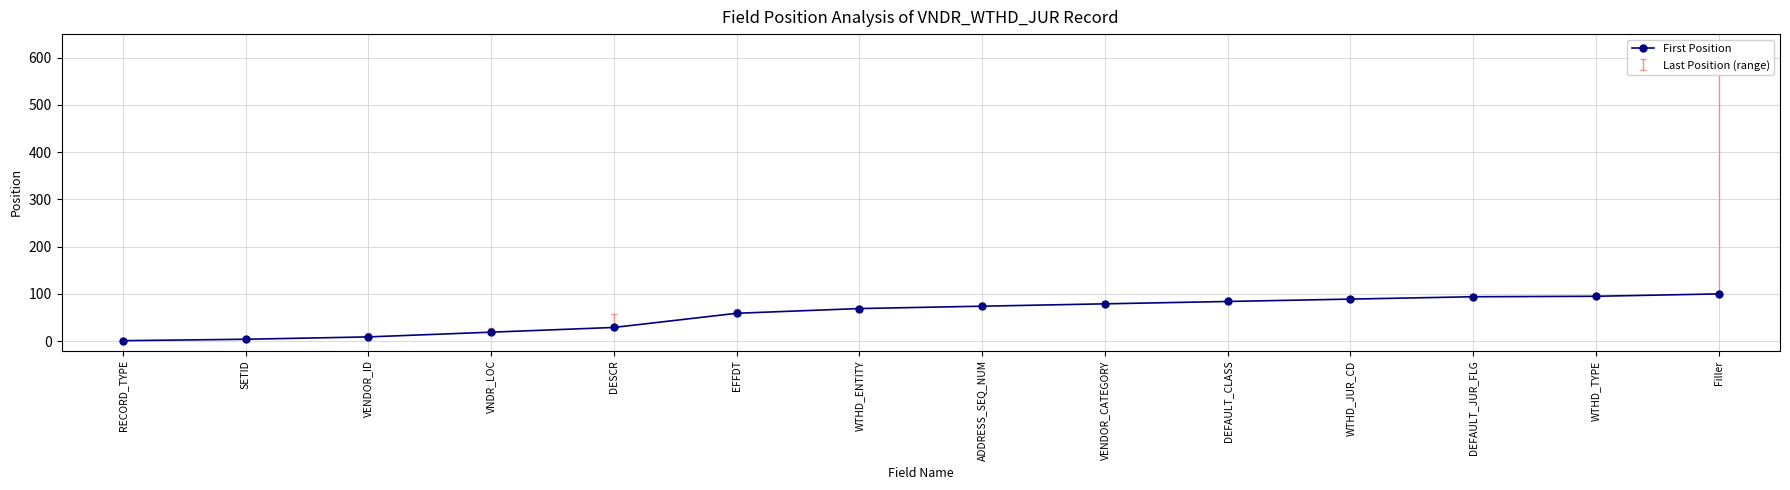

The chart shows a value of 89 at WTHD_JUR_CD. True or false?

True